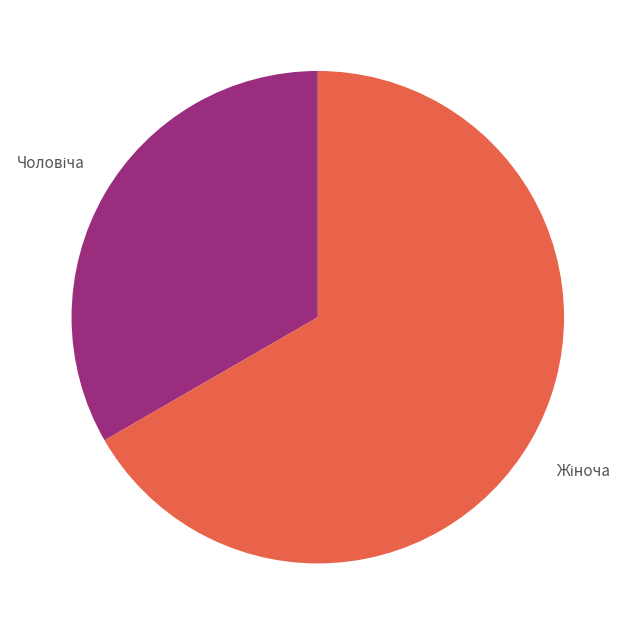

To the nearest percent, what is the average slice percentage?

50%